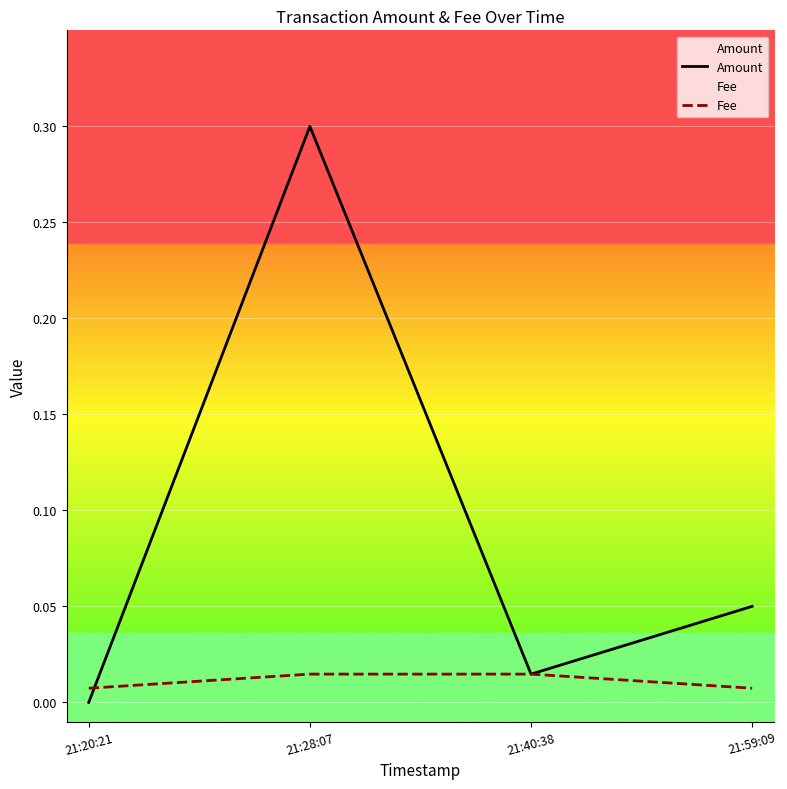

What position from the right is 21:40:38?

2